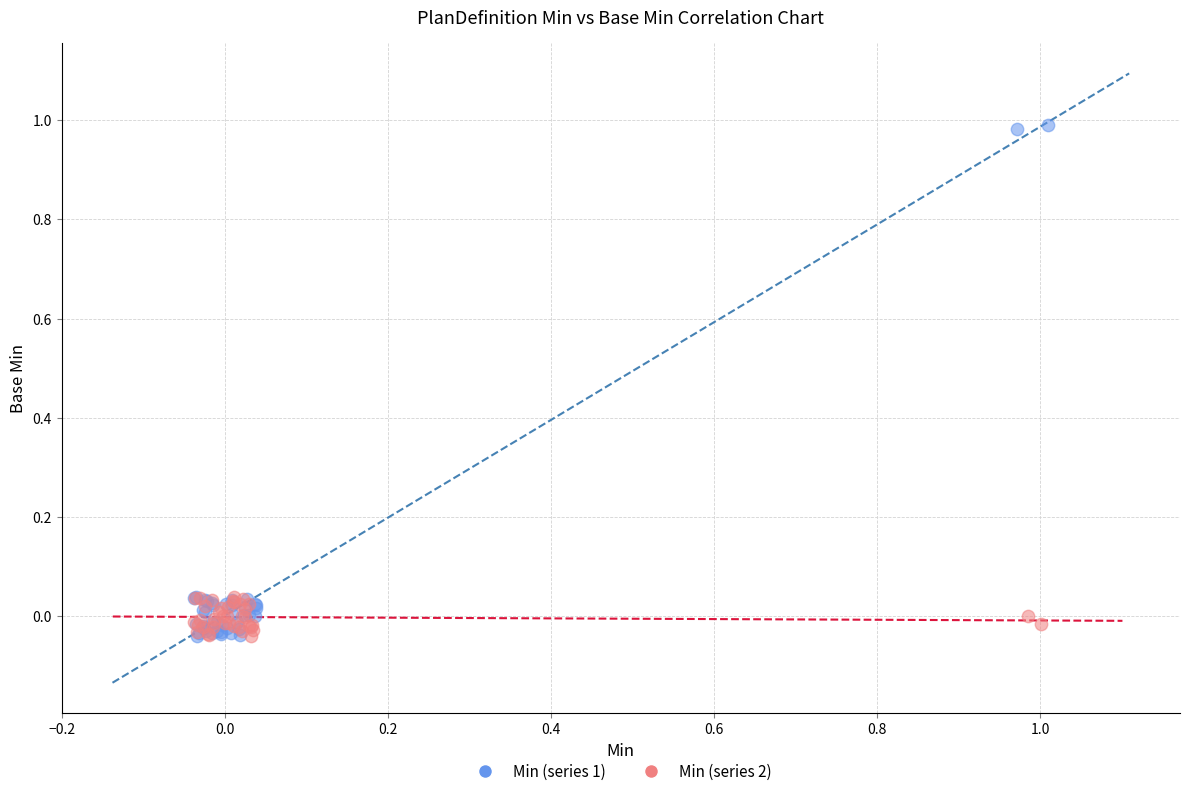

What are all the series names shown in the legend?

Min (series 1), Min (series 2)